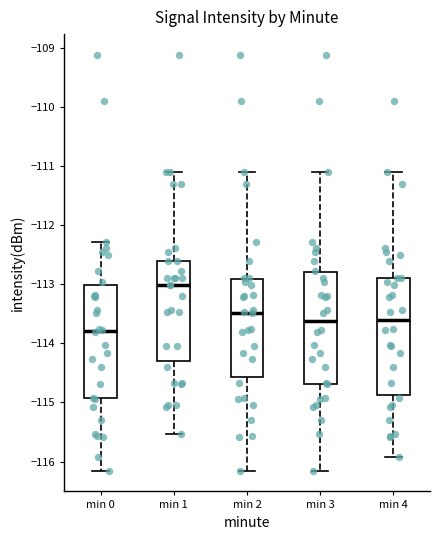

Reading left to right, transcribe this box plot: for each box, give where its median line is, the range the box spans, and where its two whiskers end, as read against the y-axis. The values are not printed on the chart, so give them approximately, as read against the axis.

min 0: median -113.8, box -114.9 to -113.0, whiskers -116.2 to -112.3
min 1: median -113.0, box -114.3 to -112.6, whiskers -115.5 to -111.1
min 2: median -113.5, box -114.6 to -112.9, whiskers -116.2 to -111.1
min 3: median -113.6, box -114.7 to -112.8, whiskers -116.2 to -111.1
min 4: median -113.6, box -114.9 to -112.9, whiskers -115.9 to -111.1